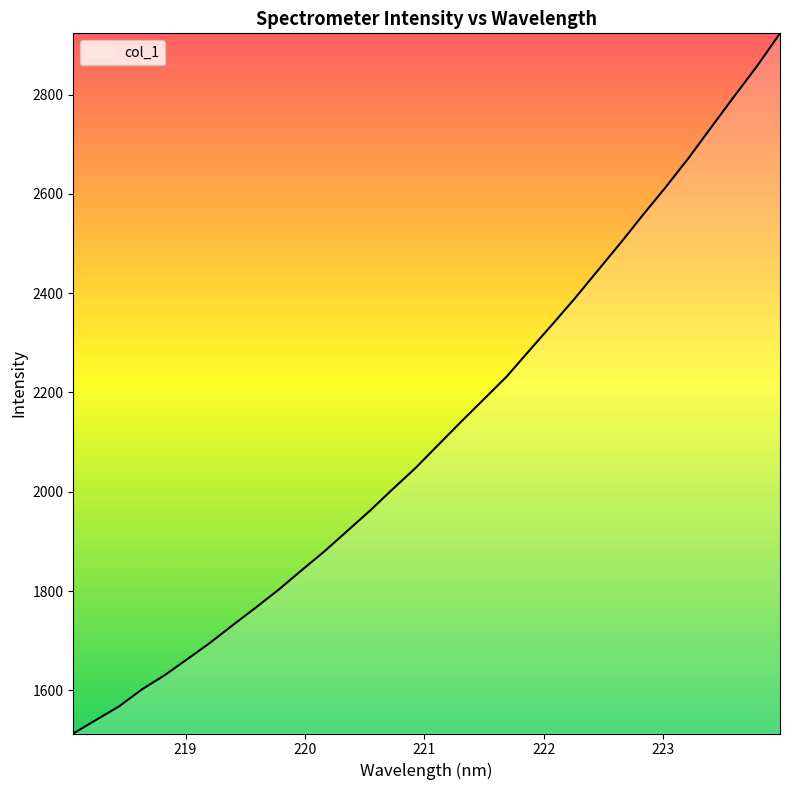

What is the difference between the maximum and minimum values?

1410.2